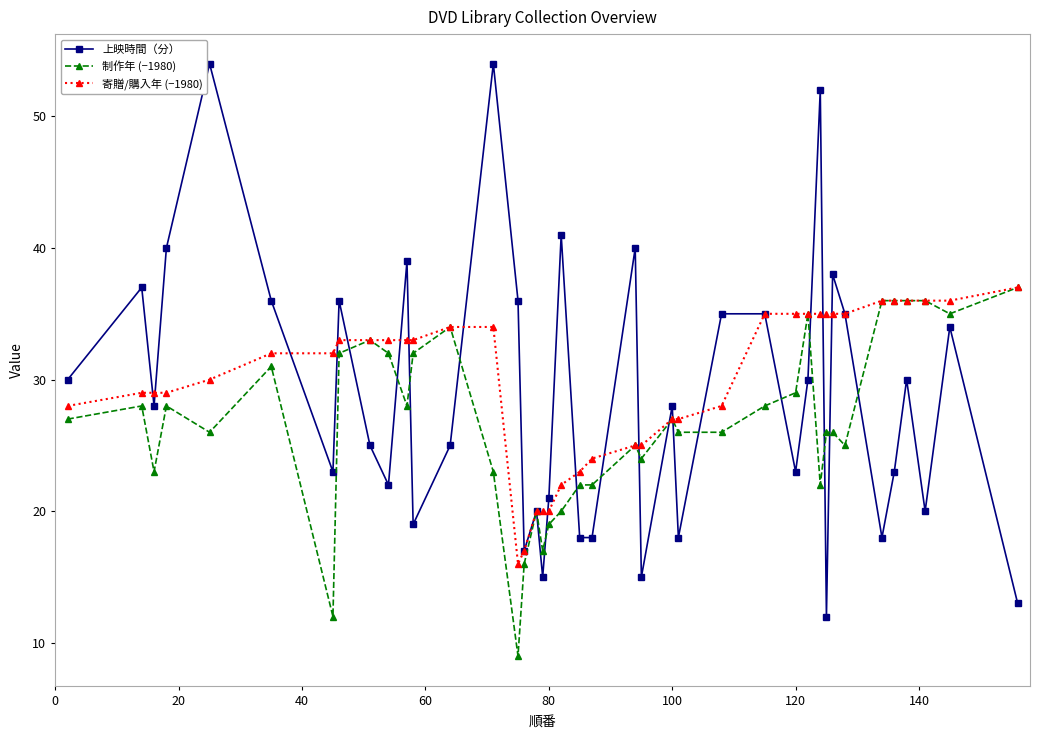

What is the minimum value shown in the chart?

9